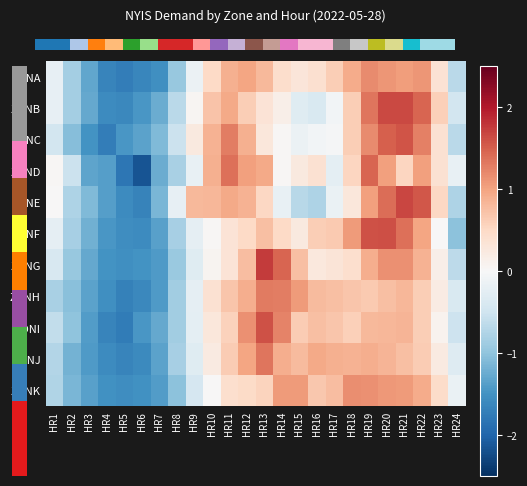

What is the spread (max minus min) of values at HR2?

0.6